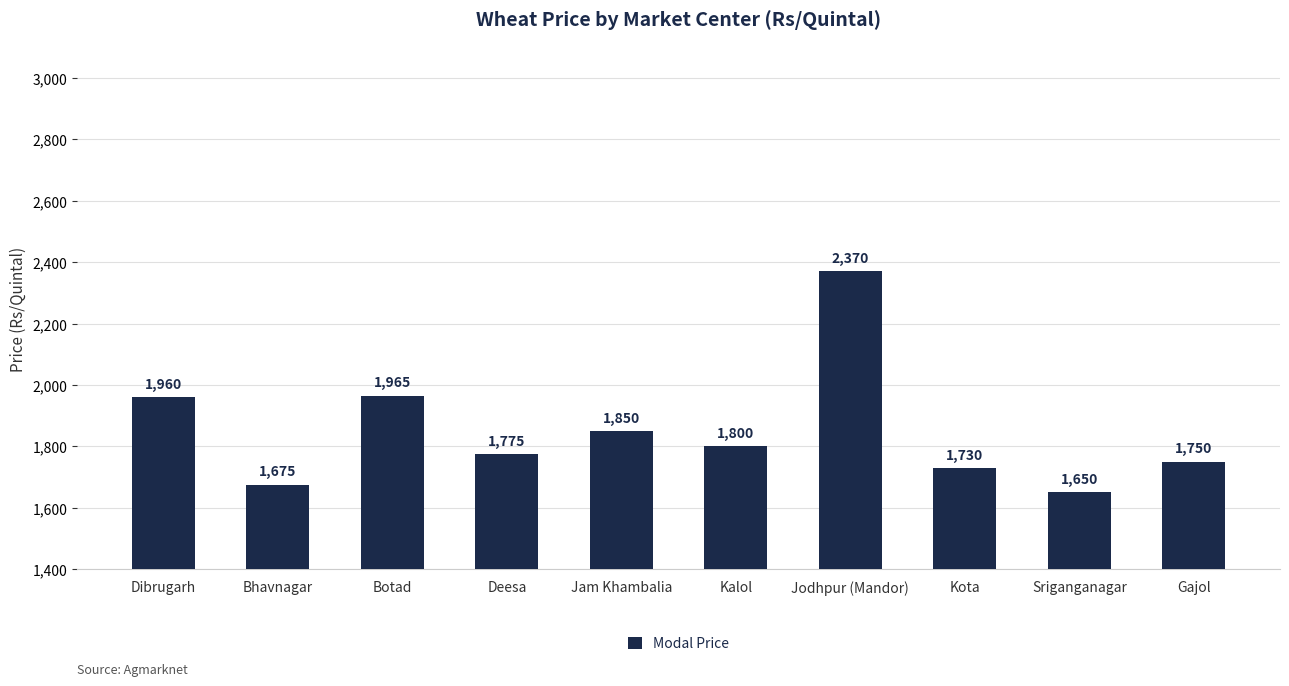

The value at Kalol is 1800. True or false?

True